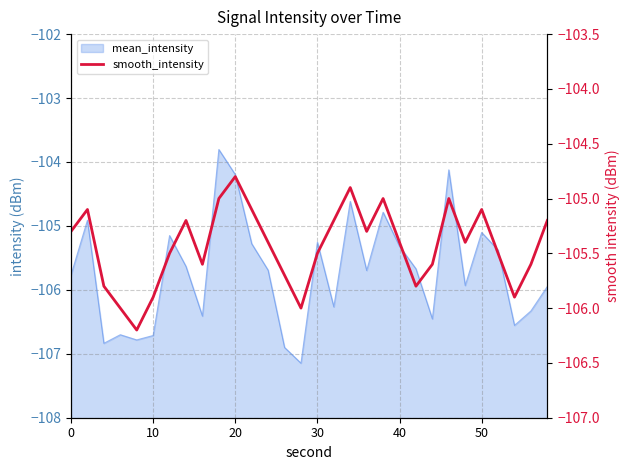

What is the difference between the values at 30 and 21?

0.2